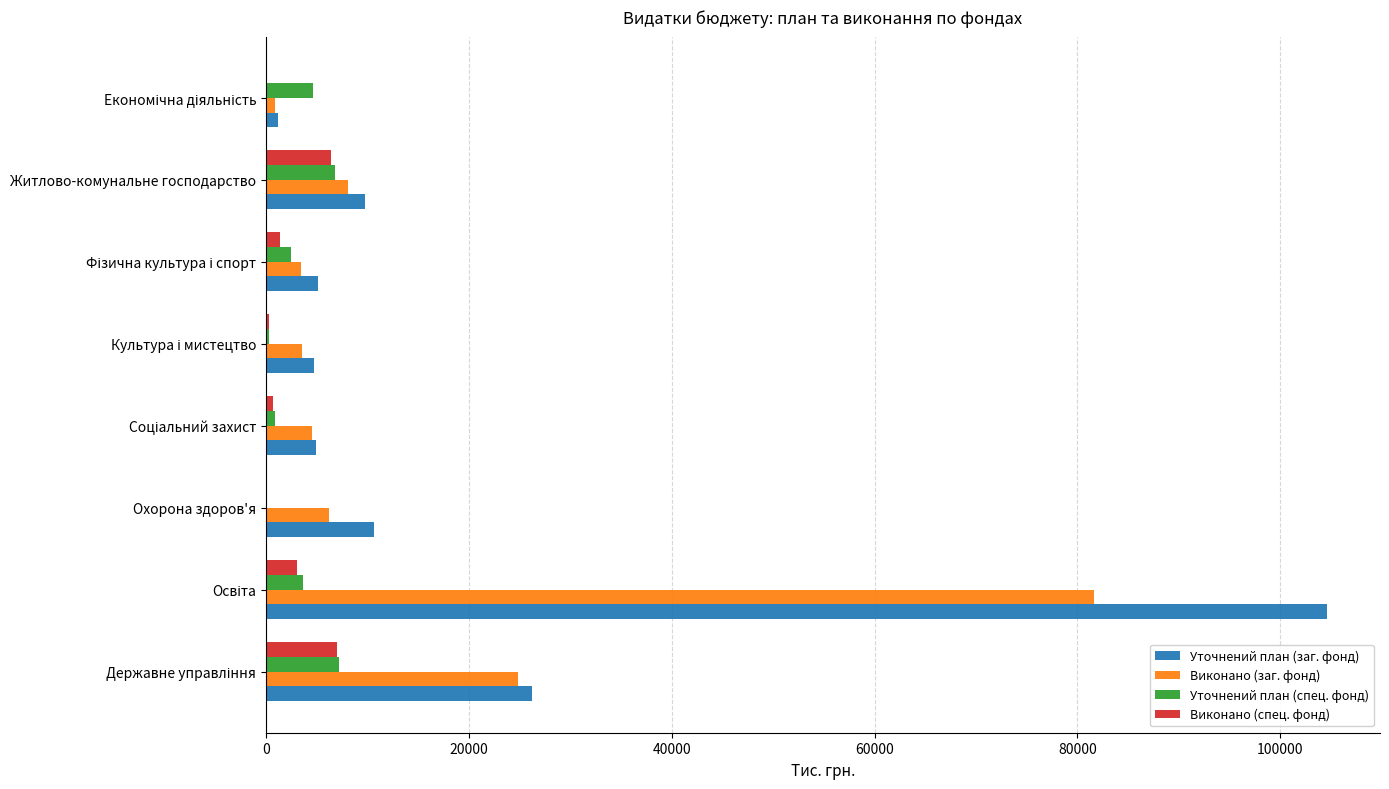

Is the value of Уточнений план (спец. фонд) at Житлово-комунальне господарство greater than the value of Виконано (спец. фонд) at Охорона здоров'я?

Yes